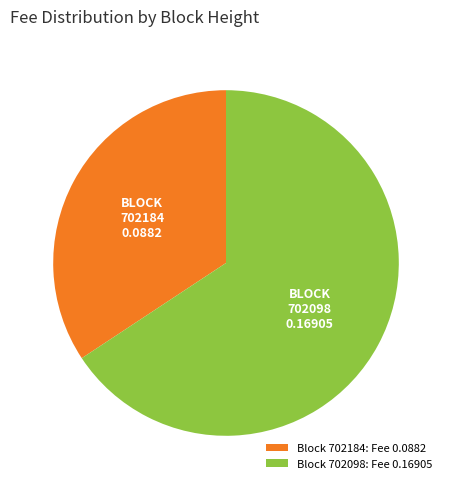

Do 702098 and 702184 together represent more than half of the pie?

Yes